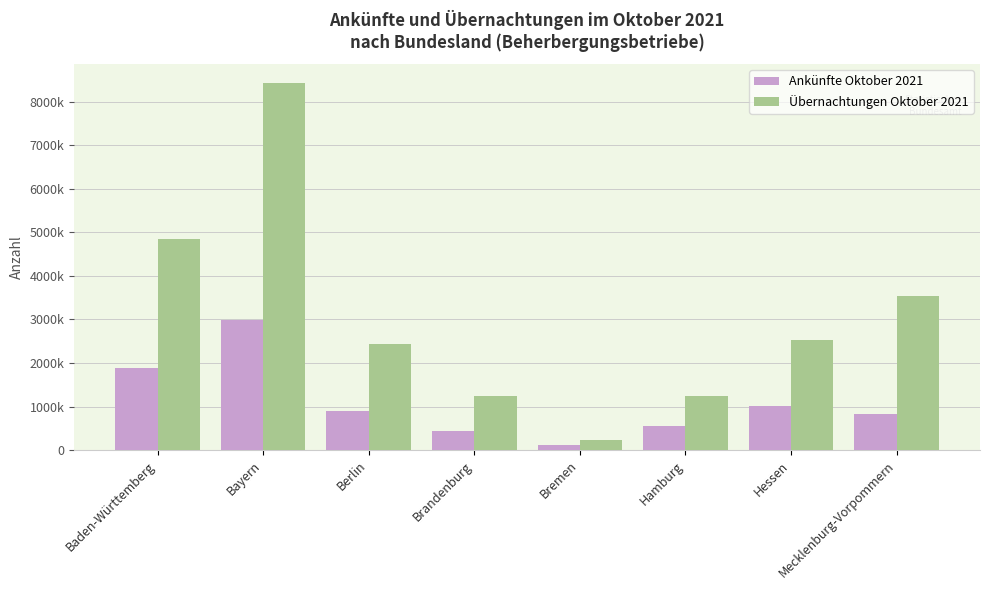

Which series has the widest spread of values?

Übernachtungen Oktober 2021